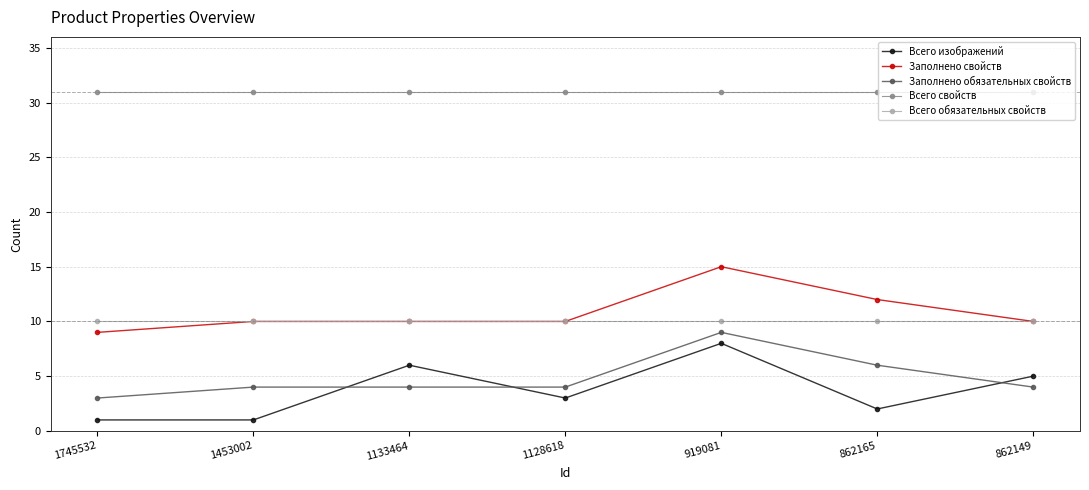

At how many categories does at least one series exceed 1?

7